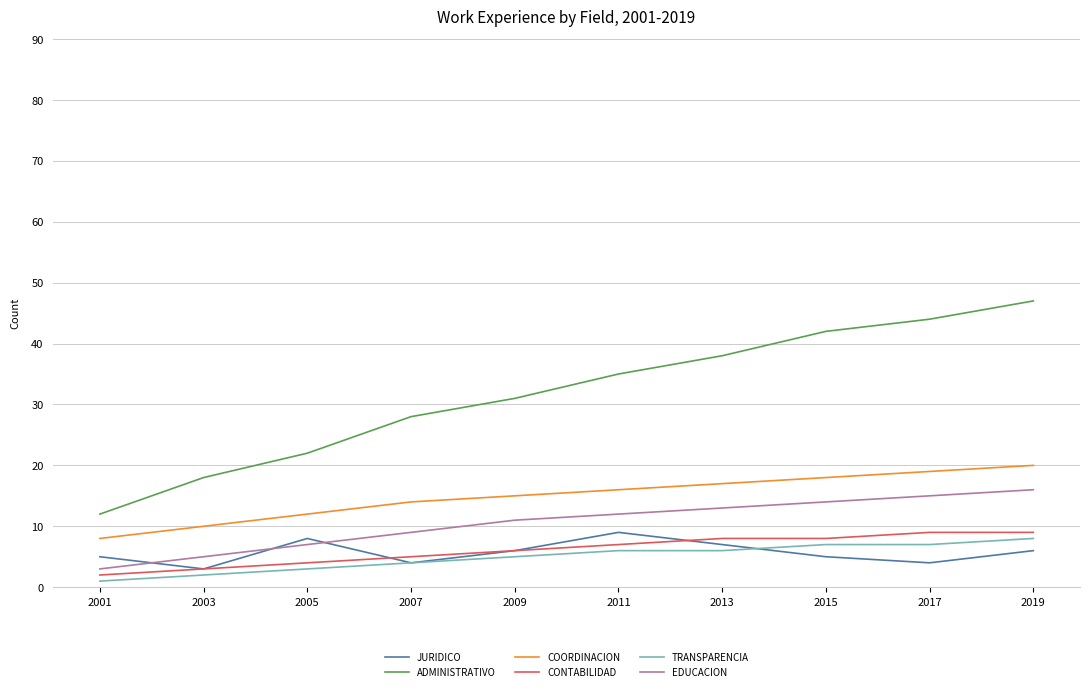

Which category has the lowest value across all series?

2001